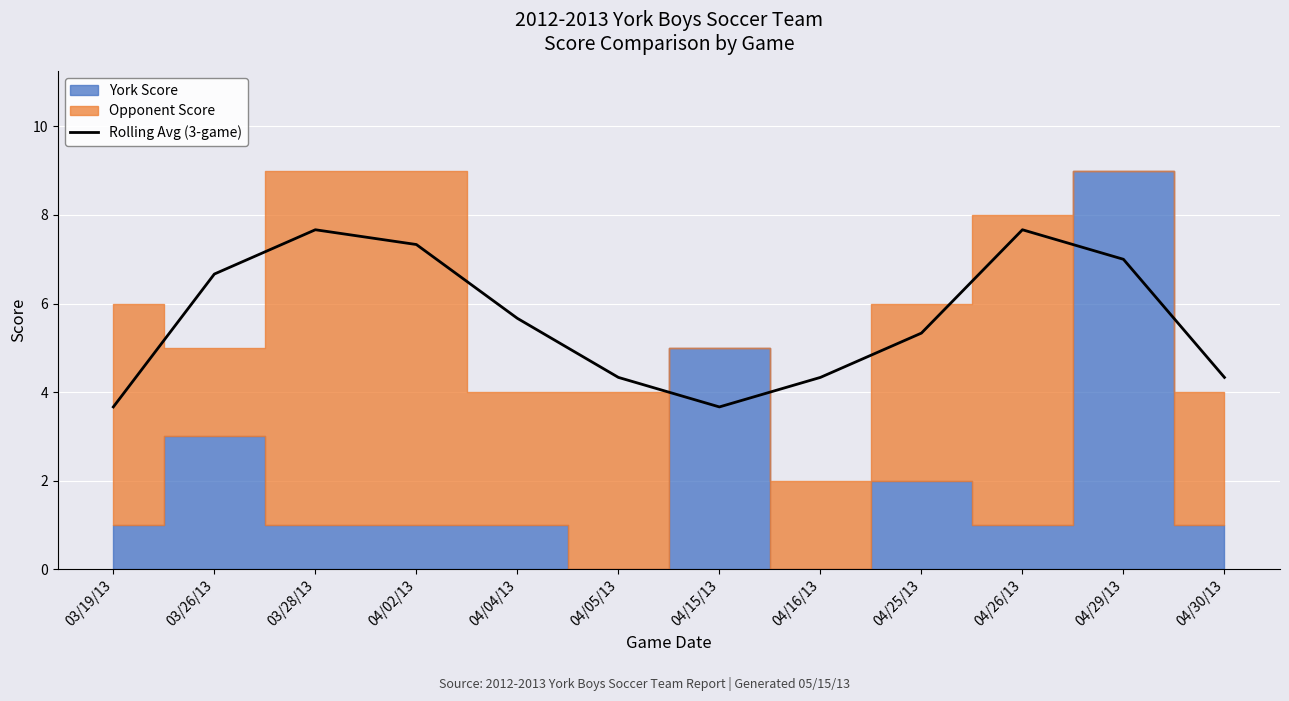

The value at 04/05/13 is 4.3. True or false?

True